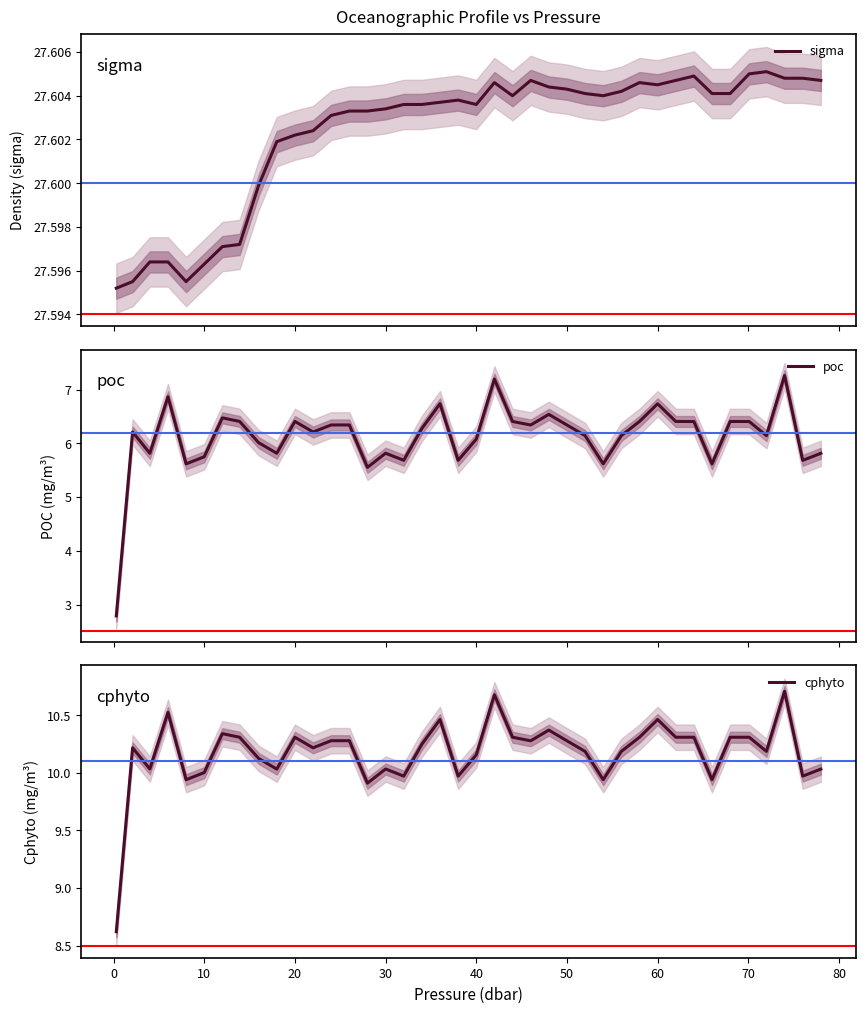

What is the lowest value of the poc series?

2.8